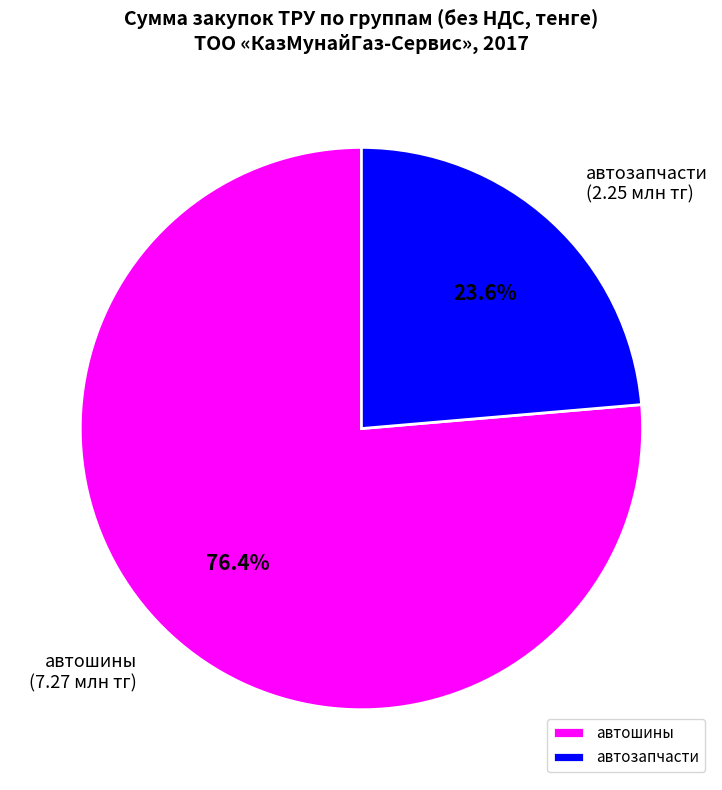

How many slices are in this pie chart?

2